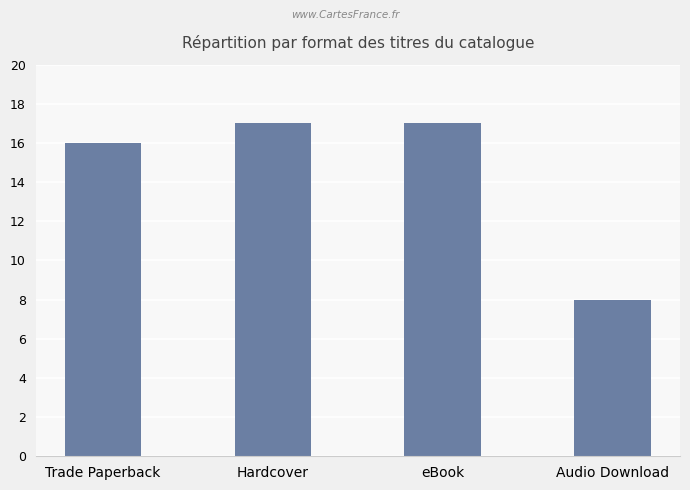

True or false: the data shows 2 at Audio Download.

False